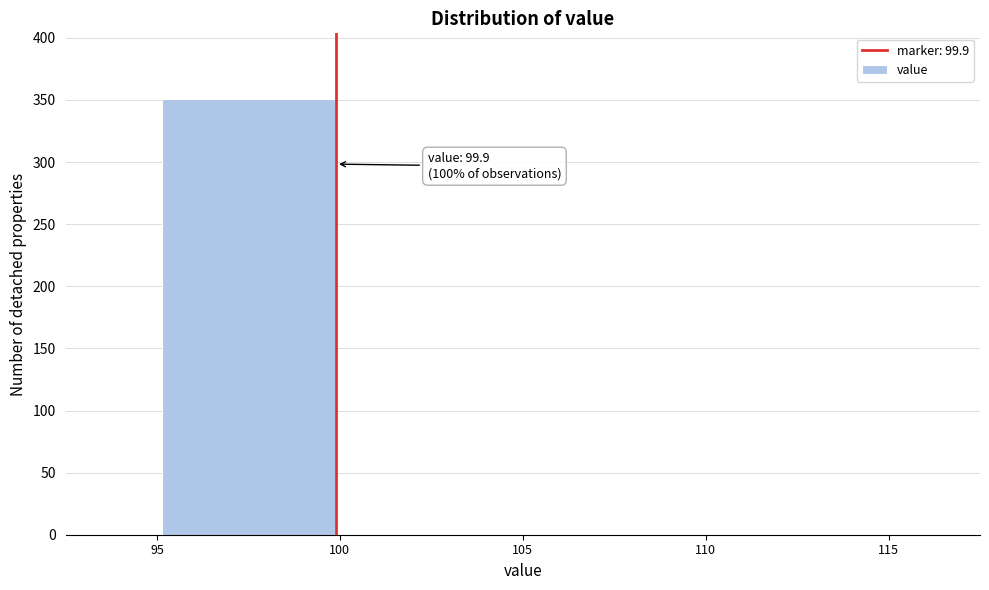

Which range on the x-axis has the tallest bar?

95 to 100